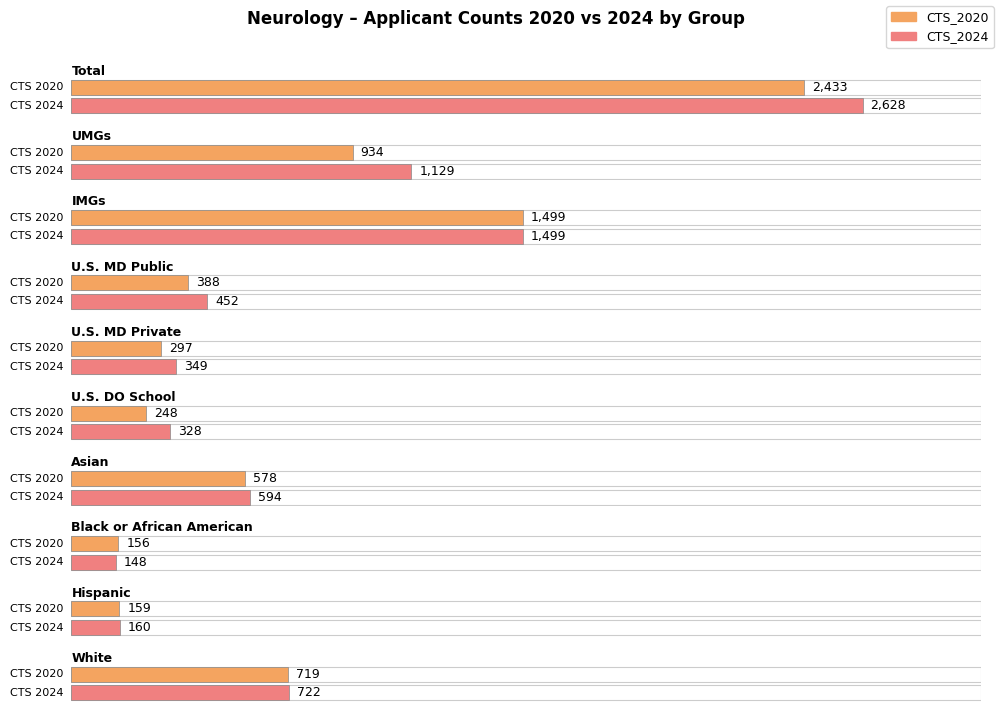

List the series in order of their peak value, highest first.

CTS_2024, CTS_2020